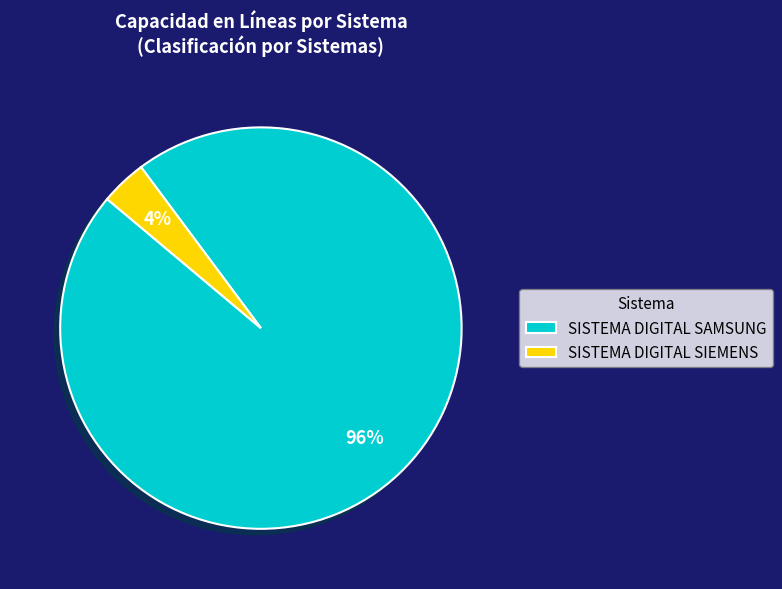

To the nearest percent, what is the combined percentage of SISTEMA DIGITAL SIEMENS and SISTEMA DIGITAL SAMSUNG?

100%